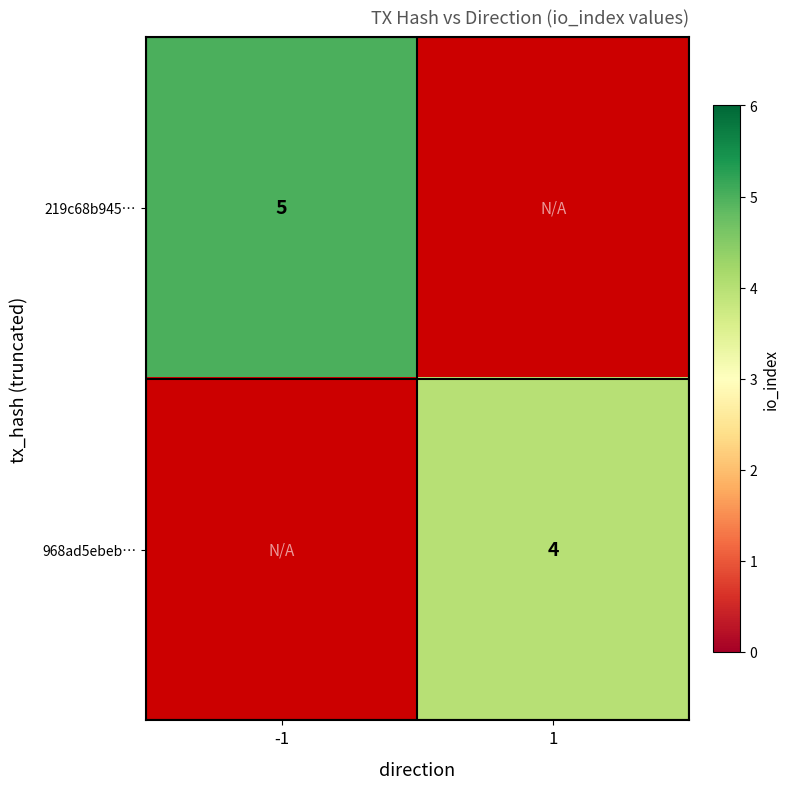

Is it true that 968ad5ebeb… equals 2 at 1?

False